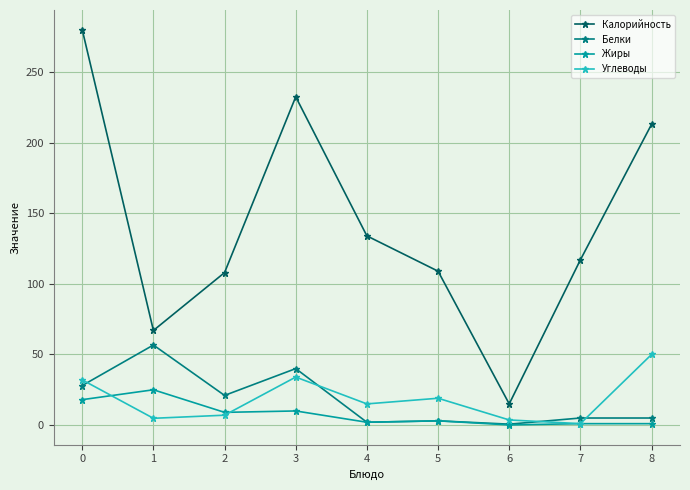

Is it true that Белки equals 5.0 at 8?

True